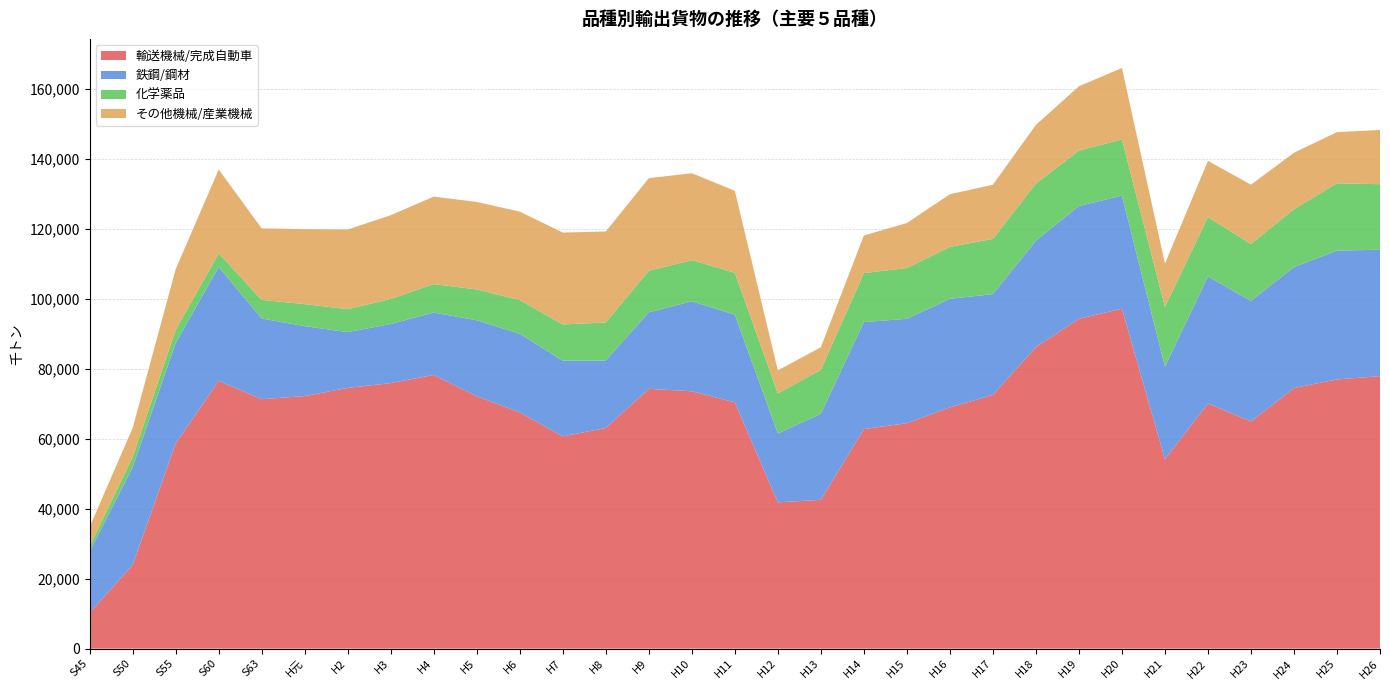

Reading right to left, extract all data points from this chart.

輸送機械/完成自動車: 77851	76914	74455	64903	70038	54105	97130	94241	86160	72492	68926	64419	62723	42518	41781	70367	73528	74230	63047	60638	67483	72120	78202	75864	74500	72158	71265	76525	58612	23910	10206
鉄鋼/鋼材: 36114	36811	34562	34455	36286	26463	32292	32213	30396	28785	31017	29816	30570	24560	19691	25049	25712	21862	19275	21638	22469	21688	17812	16890	15925	19978	23054	32516	28653	27910	17543
化学薬品: 18728	19214	16541	16254	16957	17064	16071	15830	16313	15775	14838	14508	13979	12551	11452	11969	11760	11865	10859	10334	9629	8818	8140	7148	6557	6288	5326	3886	3837	2876	1495
その他機械/産業機械: 15495	14636	16130	16939	16083	12378	20417	18373	16775	15493	15048	12861	10756	6483	6558	23427	24830	26459	25997	26271	25278	25001	24999	23931	22762	21426	20420	23959	17307	8346	5526